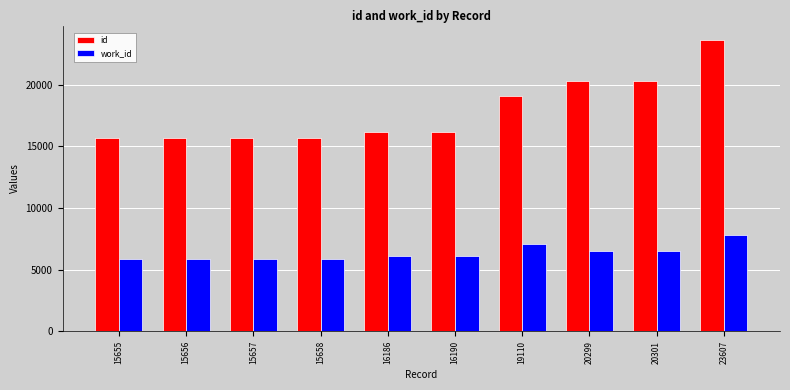

Rank the series by their maximum value, from highest to lowest.

id, work_id